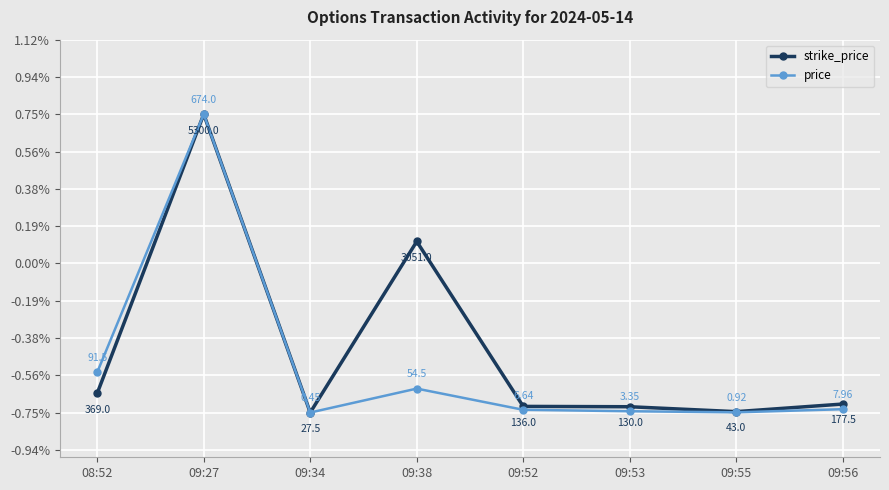

True or false: price has more than 0 interior local peaks.

True